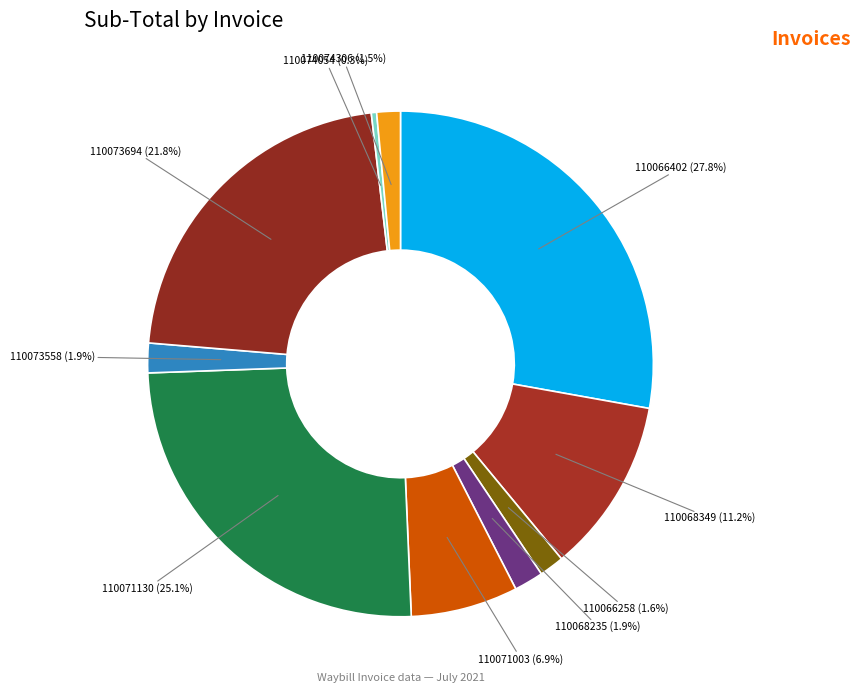

Which slice is the smallest?

110074054